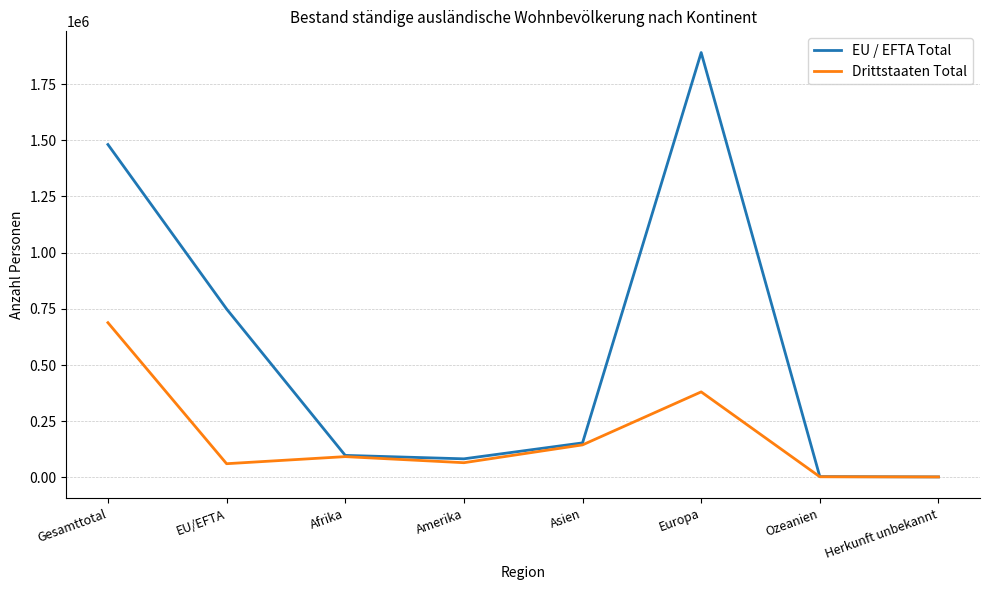

Read the EU / EFTA Total value at Amerika.

82760